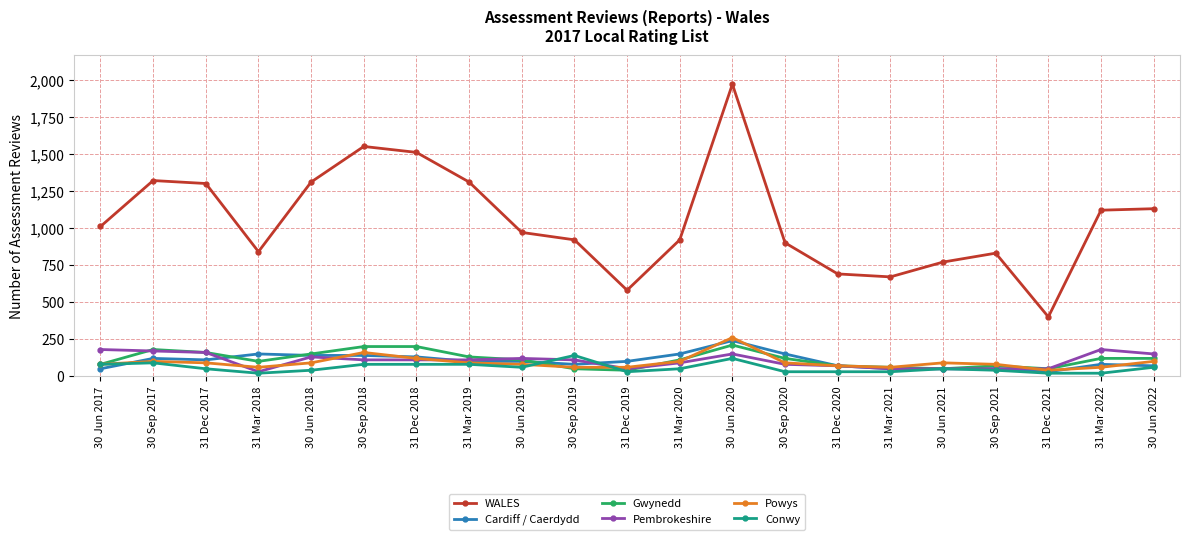

True or false: WALES and Cardiff / Caerdydd intersect in this chart.

False